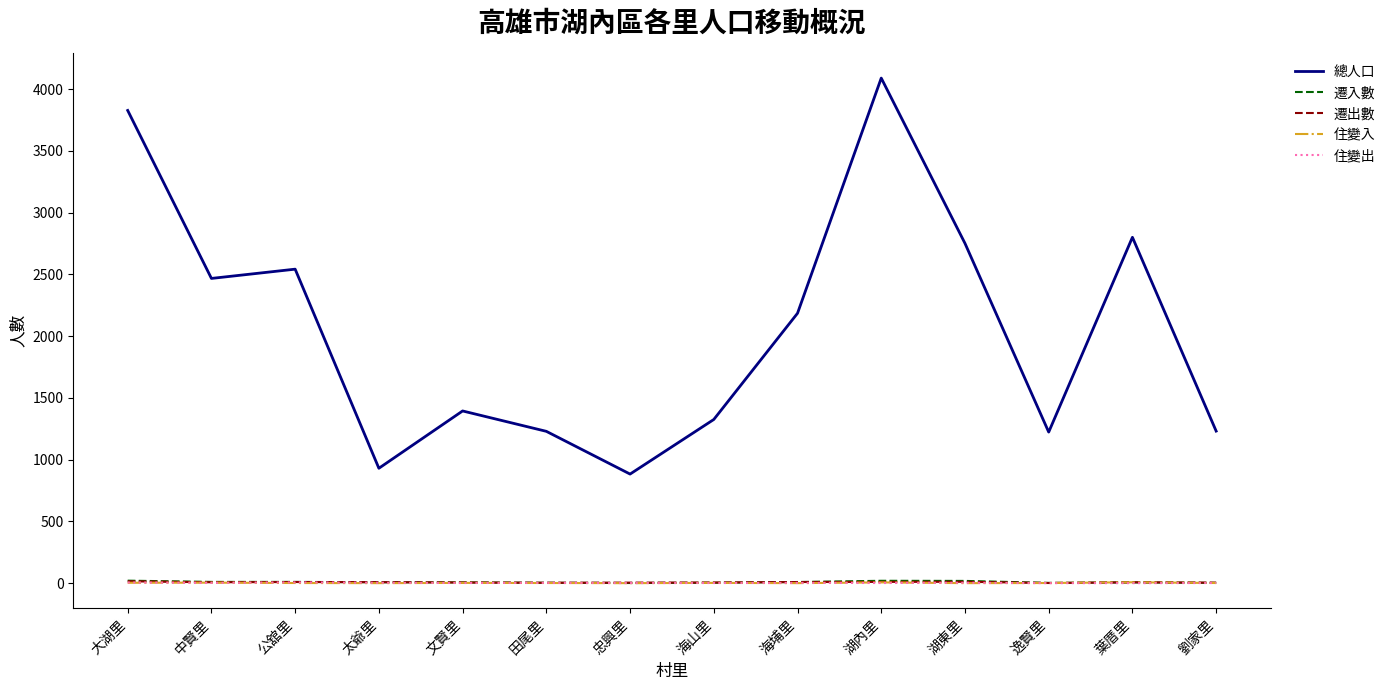

Which series has the largest total across all categories?

總人口